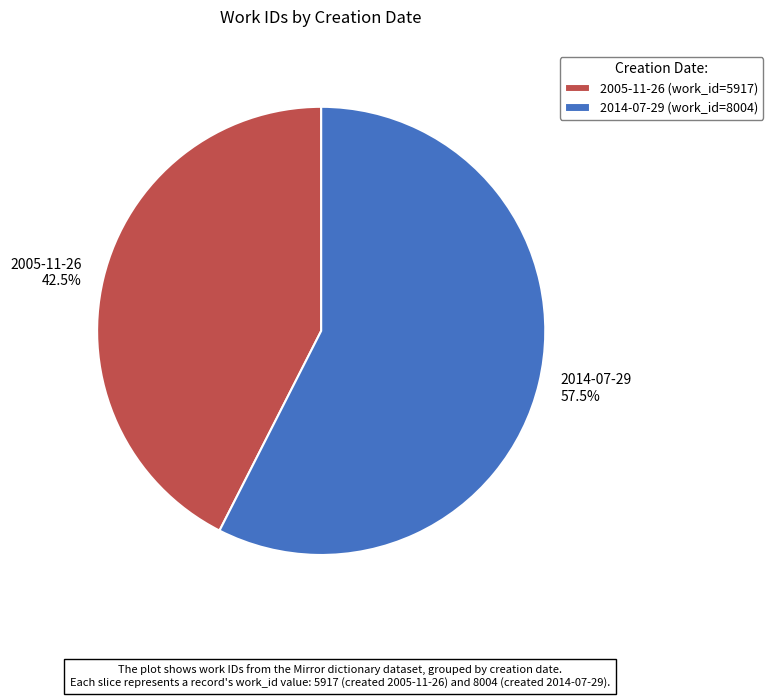

To the nearest percent, what is the average slice percentage?

50%